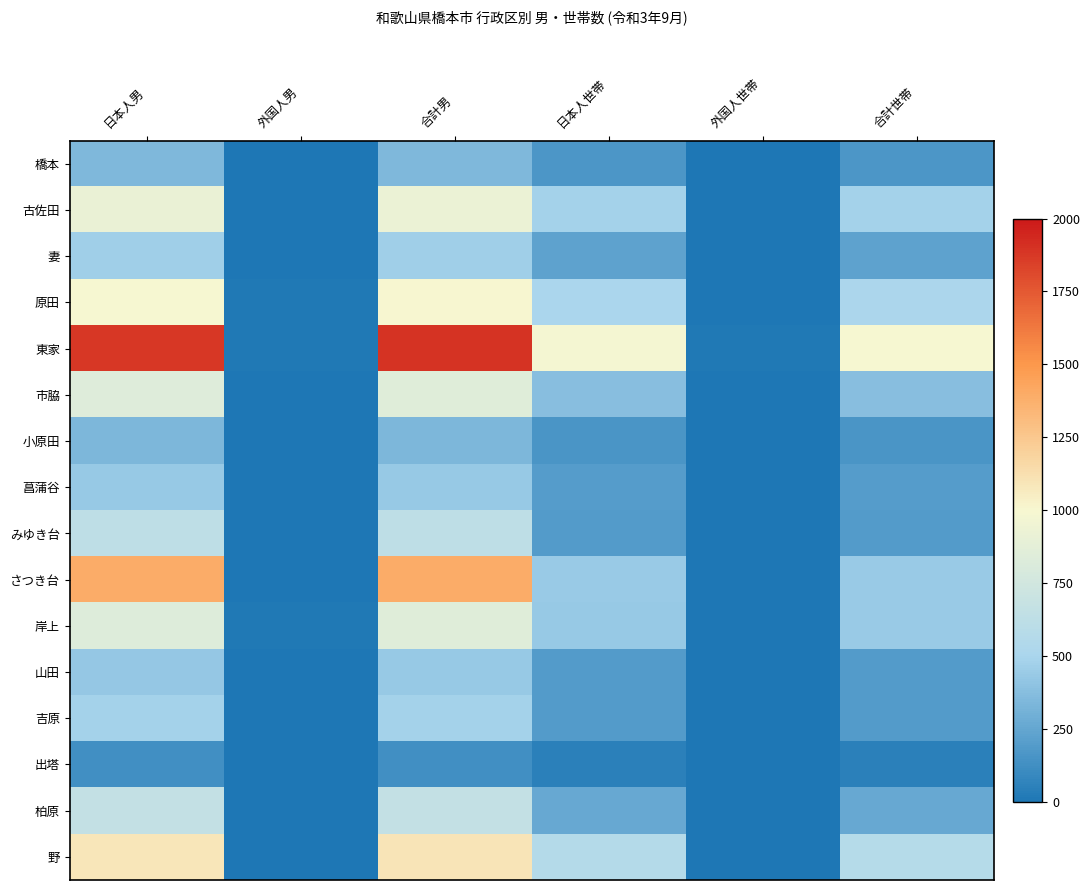

Reading left to right, list all the values displayed in this chart.

橋本: 日本人男=344	外国人男=1	合計男=345	日本人世帯=168	外国人世帯=1	合計世帯=169
古佐田: 日本人男=919	外国人男=5	合計男=924	日本人世帯=478	外国人世帯=3	合計世帯=482
妻: 日本人男=466	外国人男=0	合計男=466	日本人世帯=232	外国人世帯=0	合計世帯=232
原田: 日本人男=997	外国人男=9	合計男=1006	日本人世帯=507	外国人世帯=3	合計世帯=514
東家: 日本人男=1880	外国人男=15	合計男=1895	日本人世帯=980	外国人世帯=10	合計世帯=993
市脇: 日本人男=843	外国人男=3	合計男=846	日本人世帯=379	外国人世帯=0	合計世帯=382
小原田: 日本人男=338	外国人男=1	合計男=339	日本人世帯=161	外国人世帯=1	合計世帯=162
菖蒲谷: 日本人男=433	外国人男=1	合計男=434	日本人世帯=197	外国人世帯=1	合計世帯=198
みゆき台: 日本人男=627	外国人男=1	合計男=628	日本人世帯=189	外国人世帯=0	合計世帯=190
さつき台: 日本人男=1394	外国人男=3	合計男=1397	日本人世帯=441	外国人世帯=0	合計世帯=444
岸上: 日本人男=835	外国人男=11	合計男=846	日本人世帯=434	外国人世帯=4	合計世帯=444
山田: 日本人男=428	外国人男=4	合計男=432	日本人世帯=192	外国人世帯=1	合計世帯=195
吉原: 日本人男=481	外国人男=1	合計男=482	日本人世帯=190	外国人世帯=1	合計世帯=191
出塔: 日本人男=129	外国人男=1	合計男=130	日本人世帯=53	外国人世帯=0	合計世帯=54
柏原: 日本人男=660	外国人男=2	合計男=662	日本人世帯=258	外国人世帯=0	合計世帯=259
野: 日本人男=1092	外国人男=7	合計男=1099	日本人世帯=567	外国人世帯=2	合計世帯=573